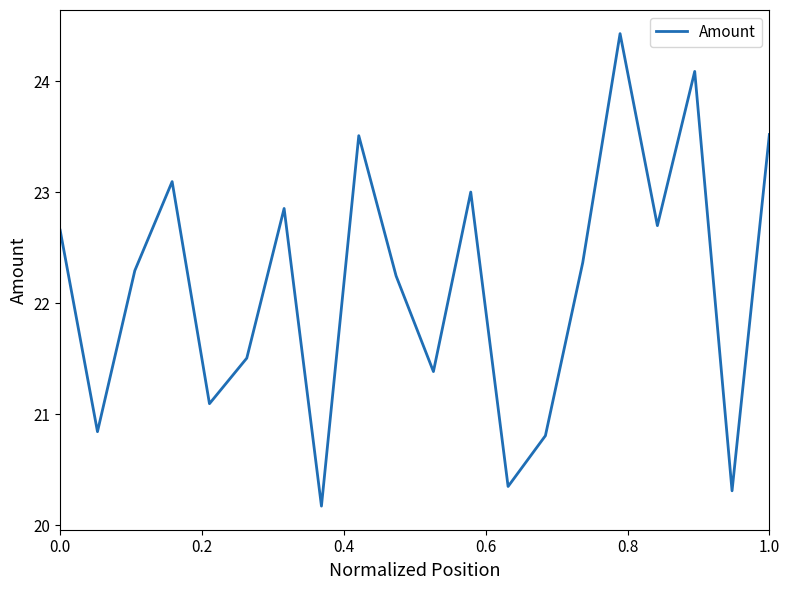

What is the maximum value shown in the chart?

24.4